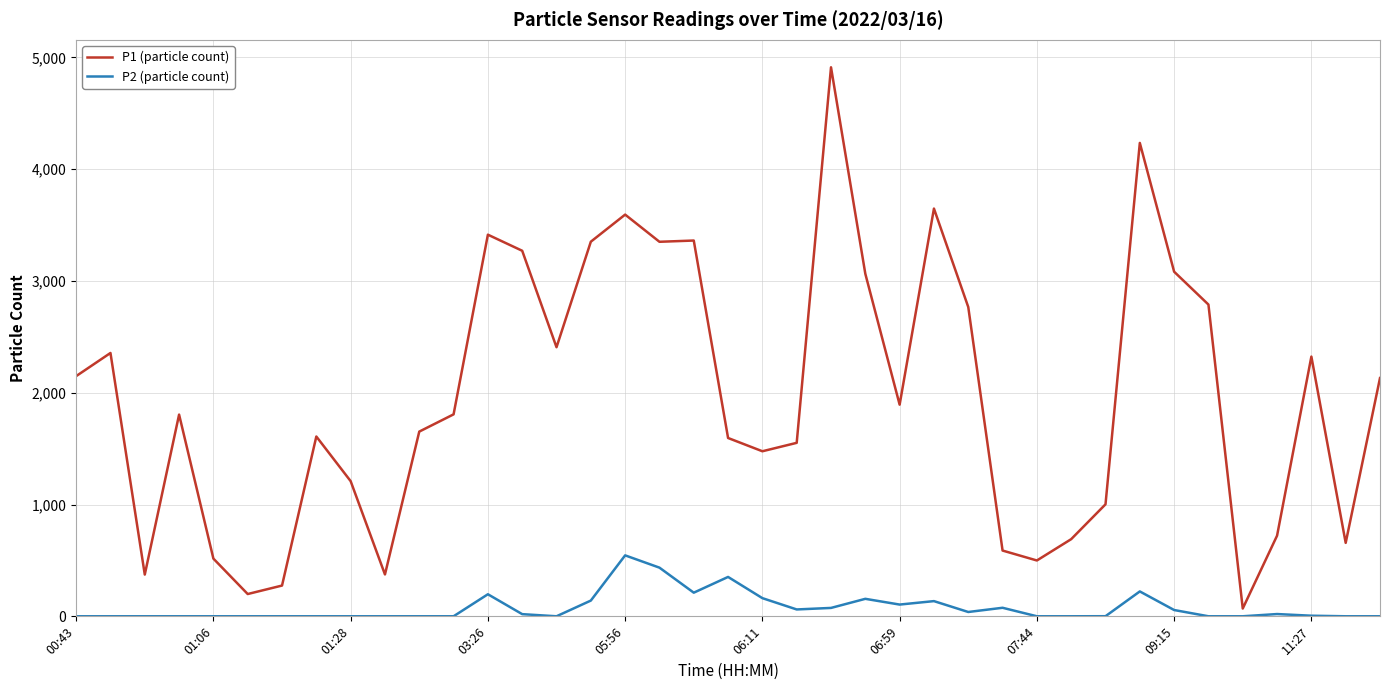

True or false: P1 (particle count) and P2 (particle count) cross at least once.

False